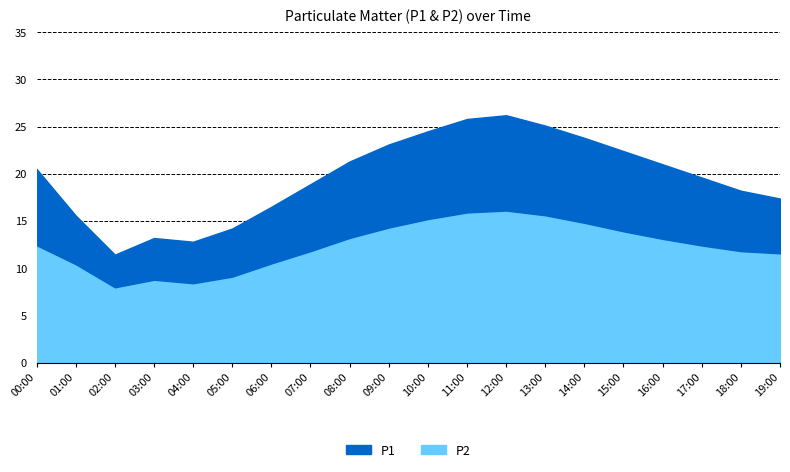

What is the difference between the maximum and minimum values in the P2 series?

8.1